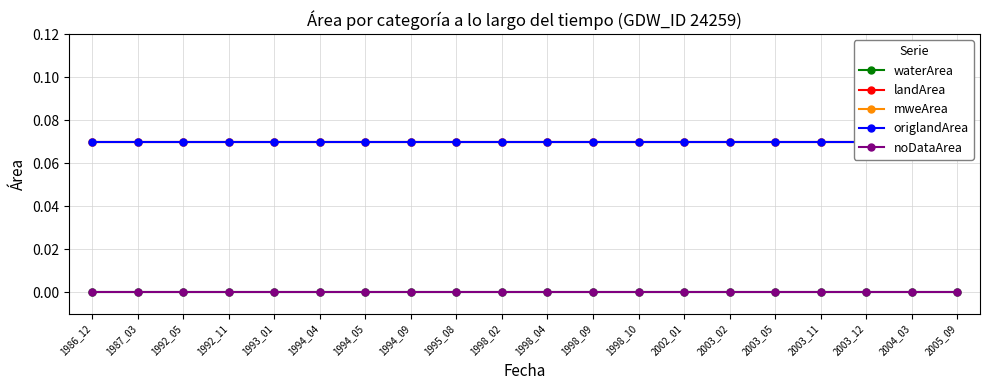

Which series has the largest range (max minus min)?

waterArea